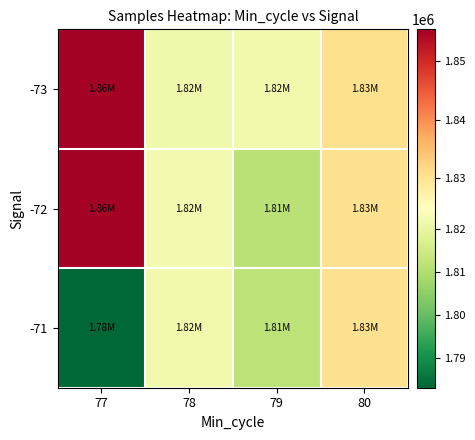

At how many categories does at least one series exceed 1799294?

4